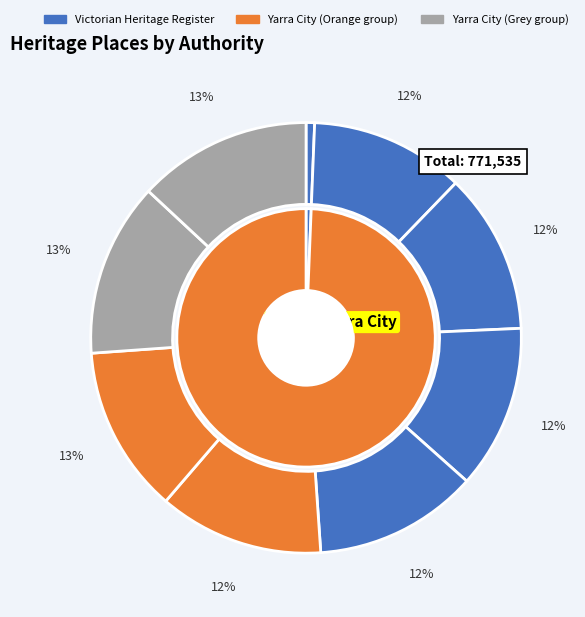

True or false: St Vincents, part accounts for 12% of the total.

True